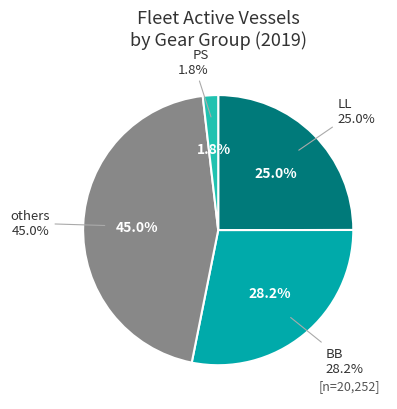

True or false: LL accounts for 25% of the total.

True